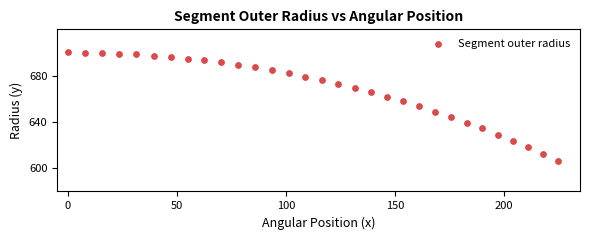

What is the range of Y values (max minus min)?

93.8